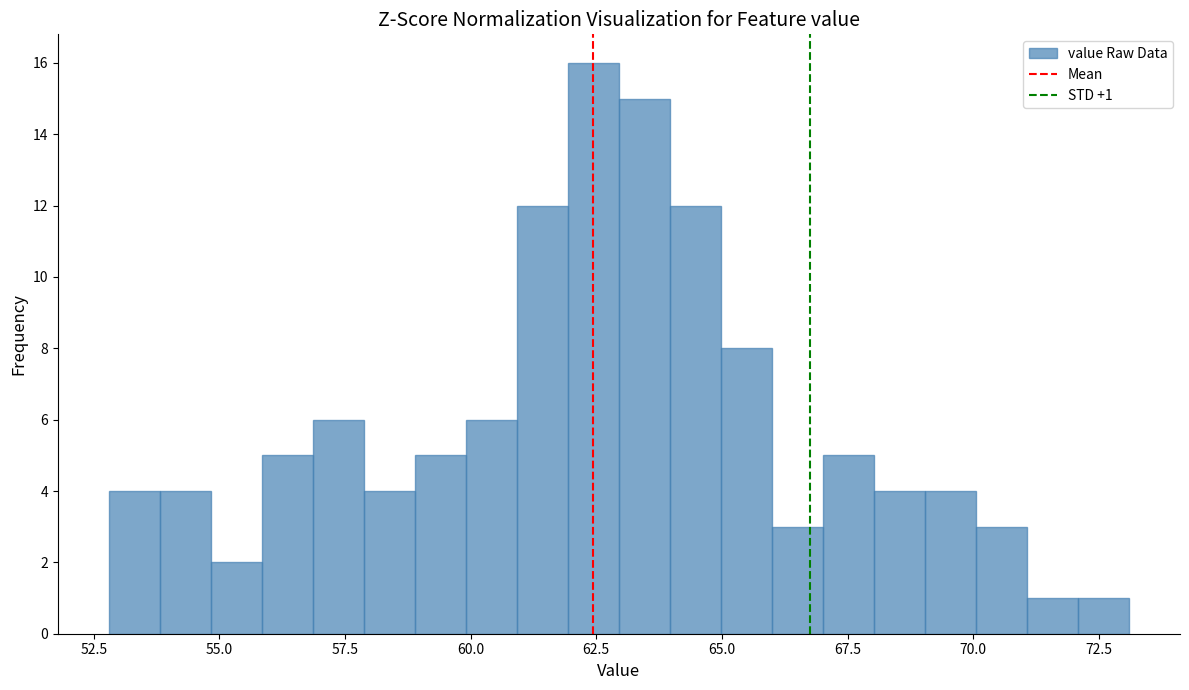

Read against the x-axis, roughly where is the centre of the tallest bar?

62.5